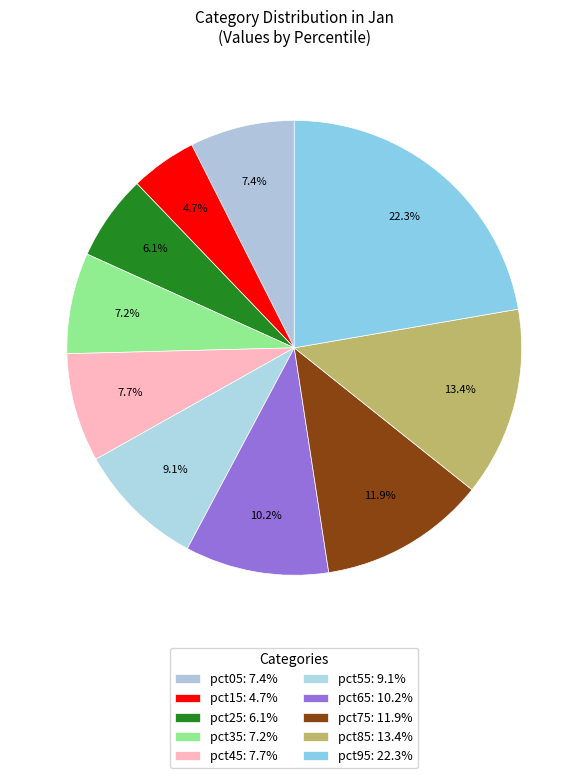

How many segments does this pie chart have?

10